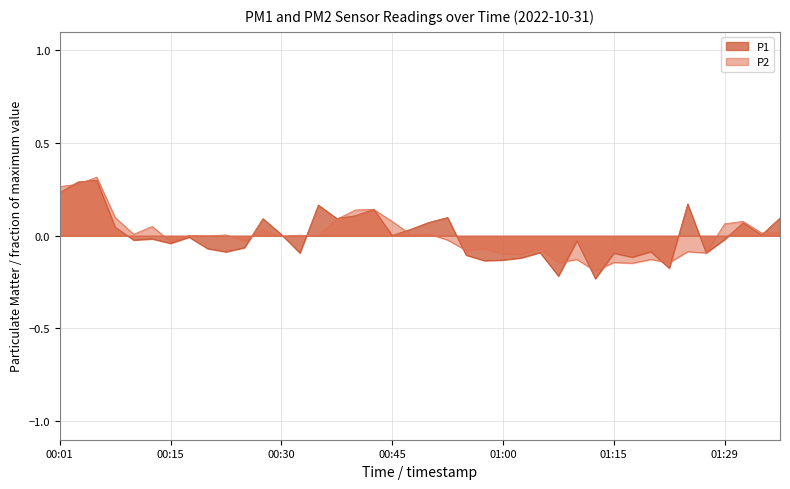

What is the difference between the P1 values at 01:34 and 00:50?

0.1